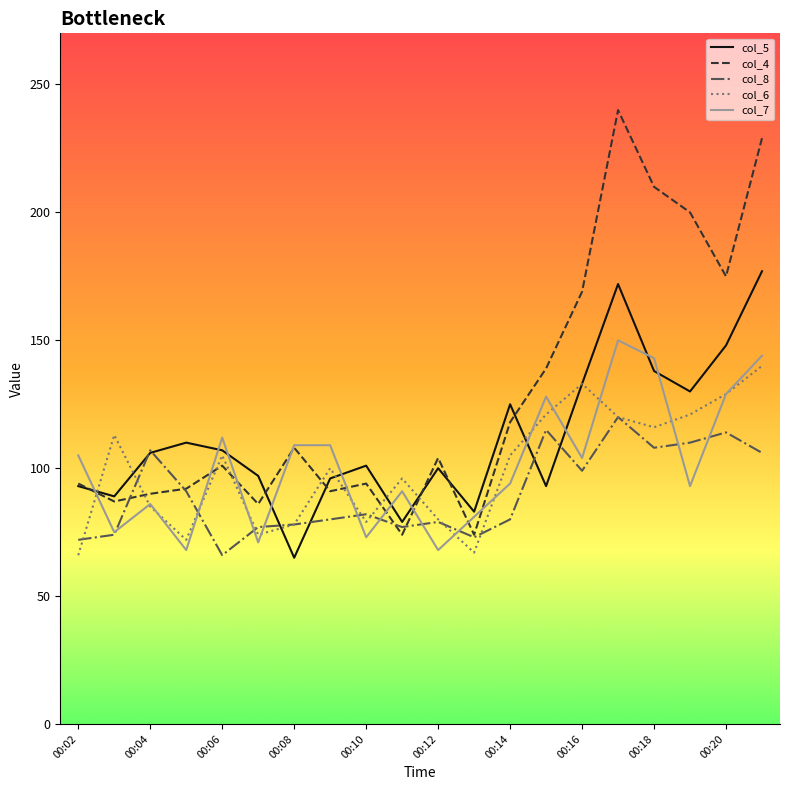

In col_7, how many points are lower than both neighbors (excluding endpoints)?

7